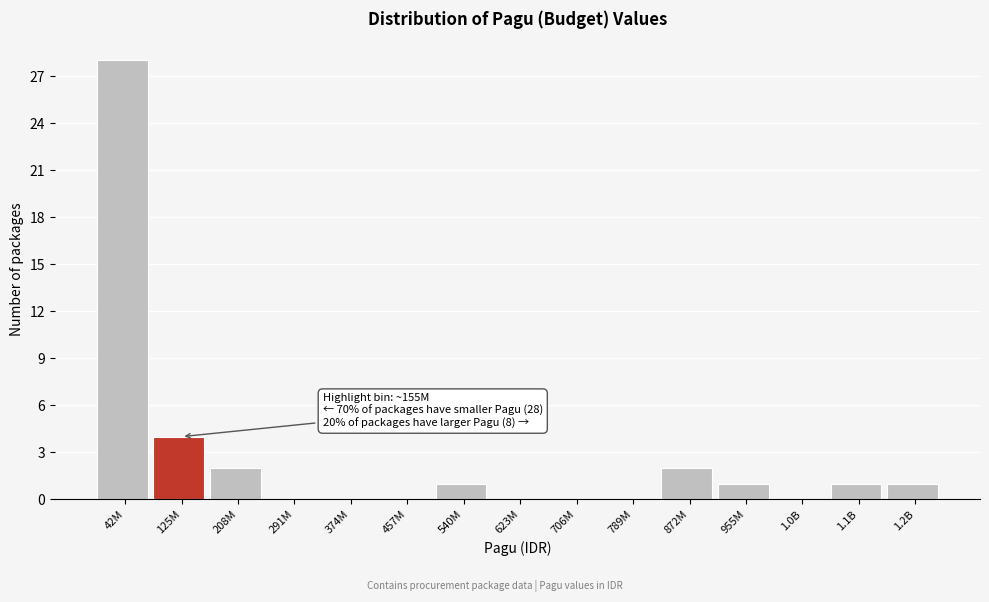

Reading left to right, what are all the values shown in this chart?

42M=28	125M=4	208M=2	291M=0	374M=0	457M=0	540M=1	623M=0	706M=0	789M=0	872M=2	955M=1	1.0B=0	1.1B=1	1.2B=1